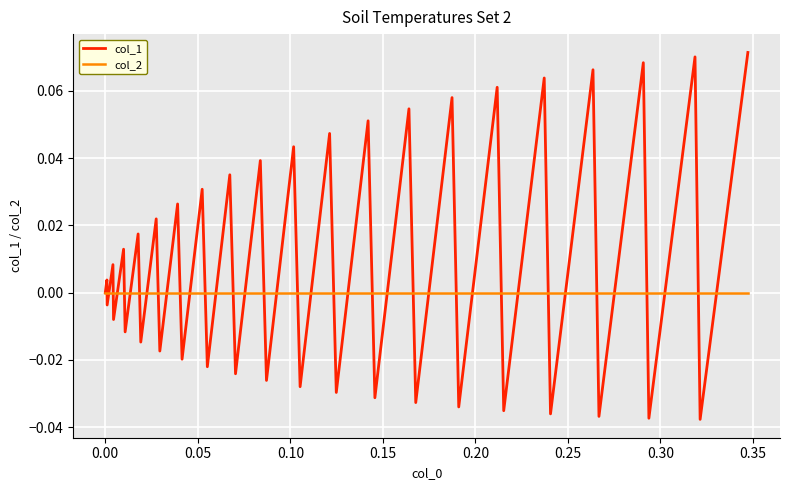

How many distinct data groups are displayed?

2